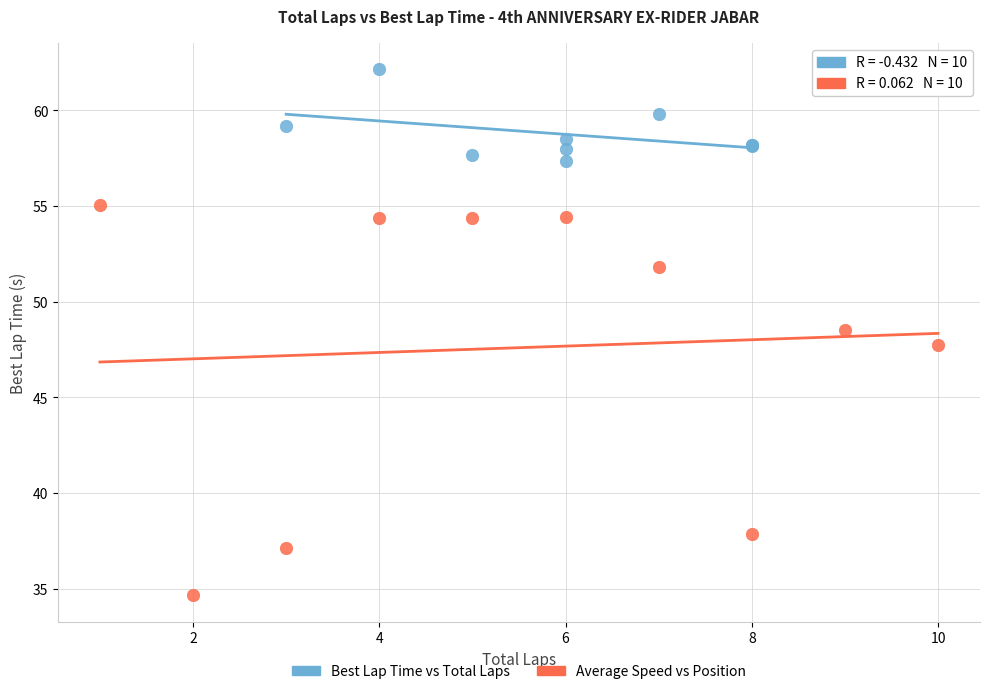

Which series has the widest spread of Y values?

Average Speed vs Position